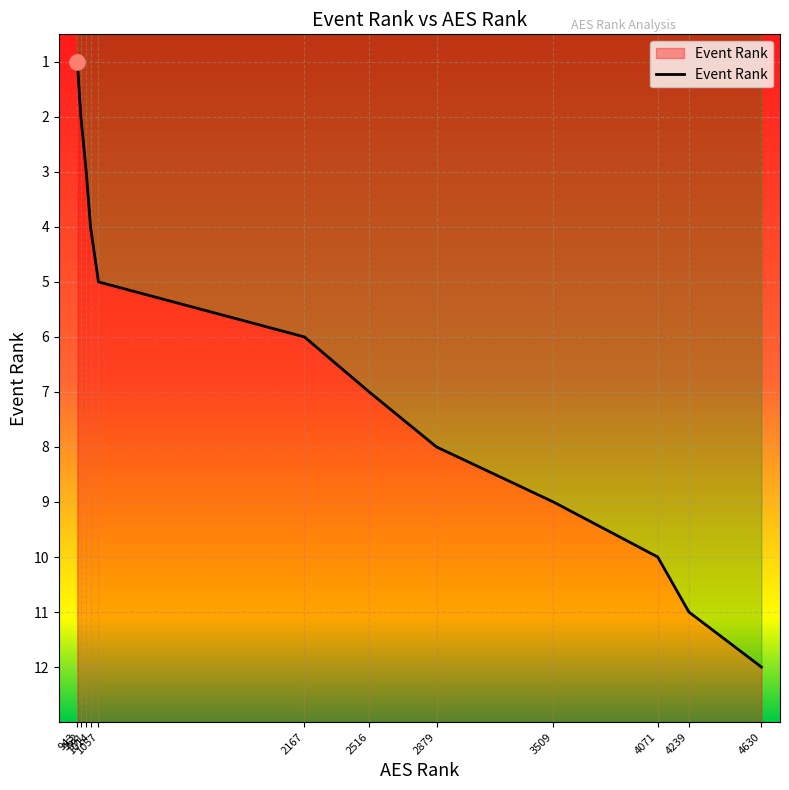

Approximately how many times larger is the value at 2879 compared to 962?

4.0